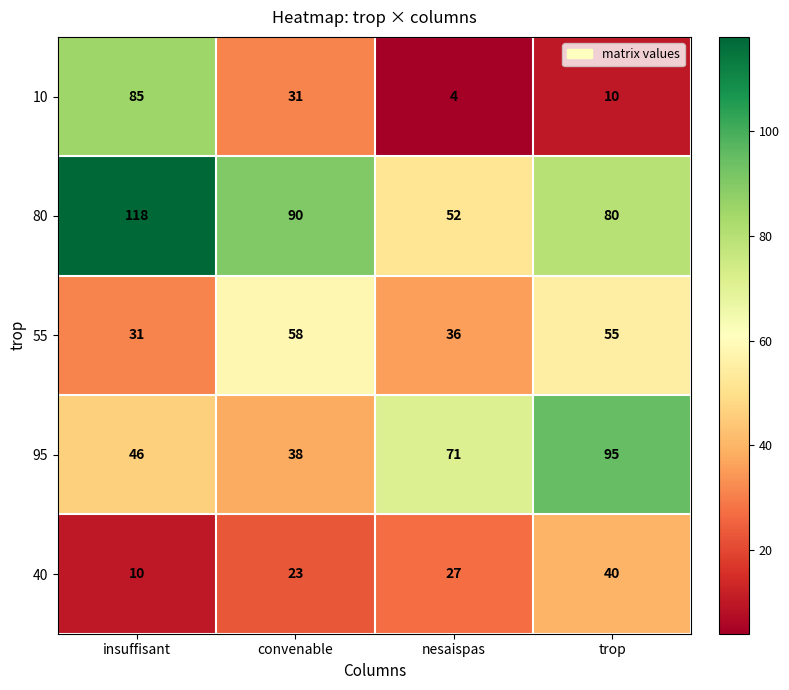

Rank the series by their maximum value, from lowest to highest.

40, 55, 10, 95, 80